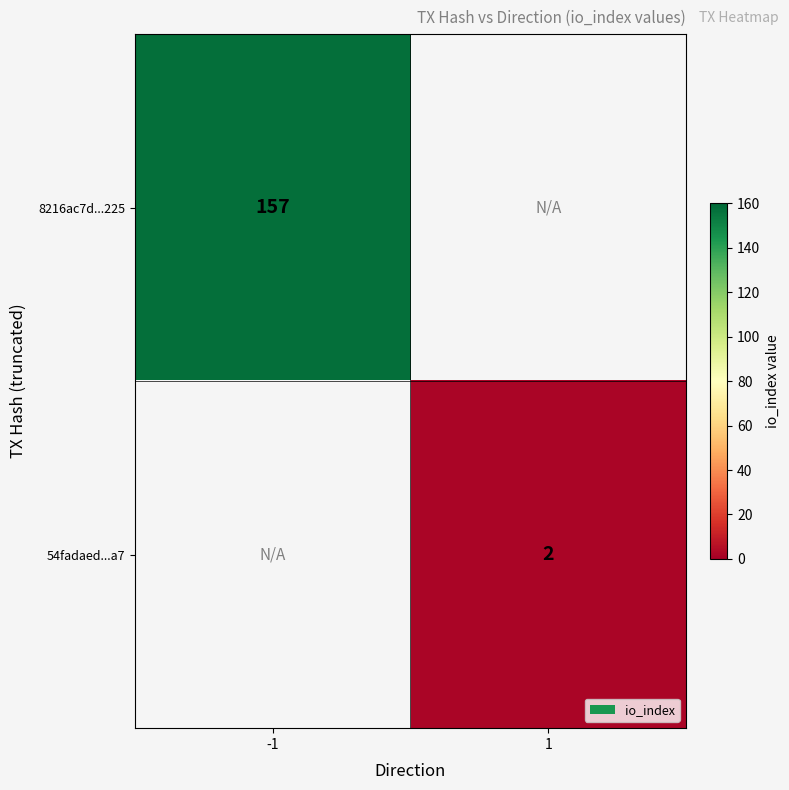

Count the number of categories in the chart.

2